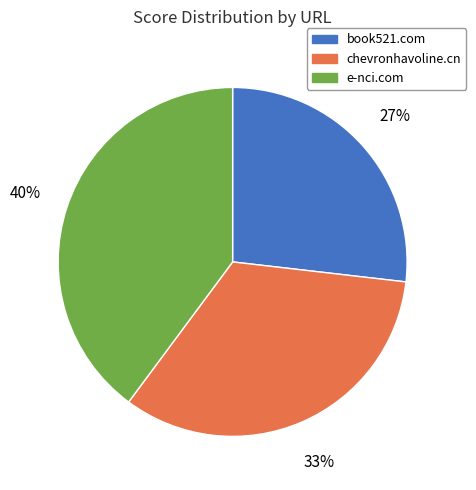

Which category has the smallest portion of the pie?

book521.com